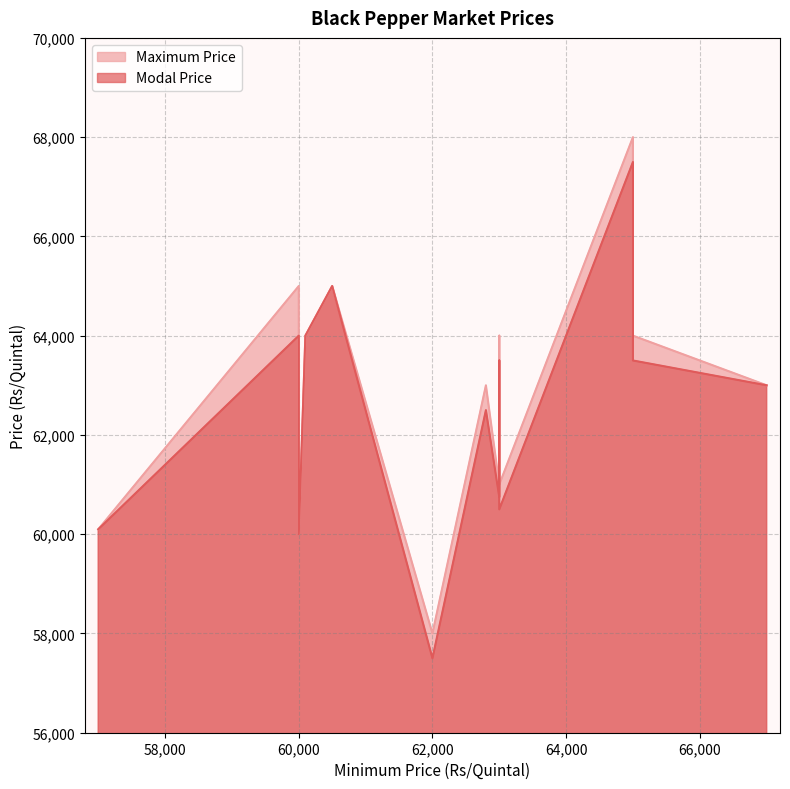

Where does the Modal Price series first go above 63000?

60000